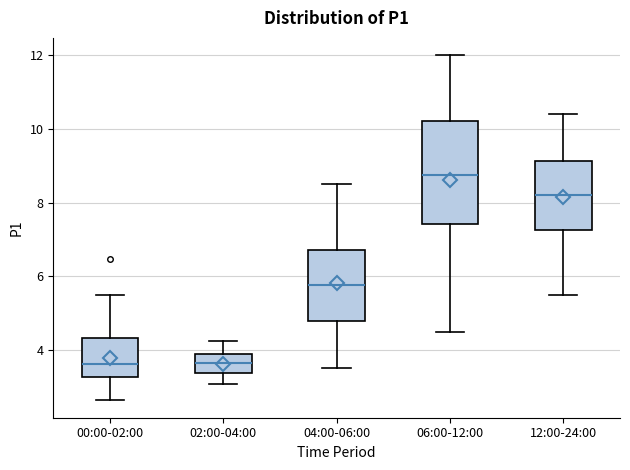

Which box is the tallest, from its lower edge to its upper edge?

06:00-12:00